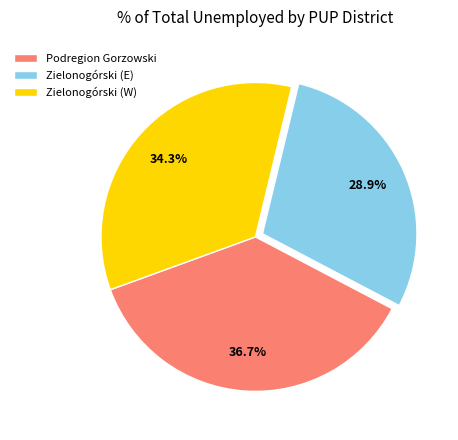

Which has a higher value, Podregion Gorzowski or Zielonogórski (E)?

Podregion Gorzowski